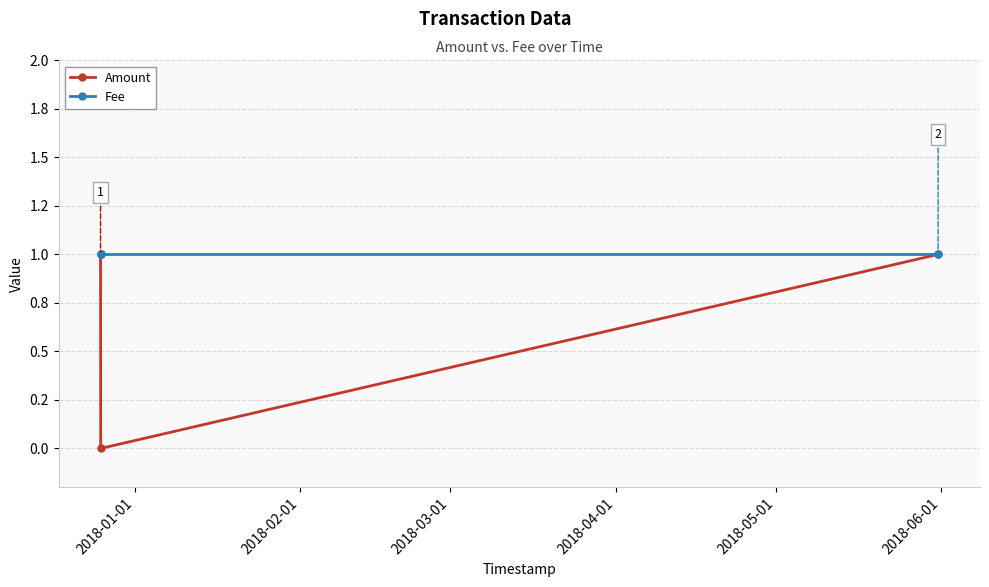

Where is Fee nearest to the value 1?

2018-01-01